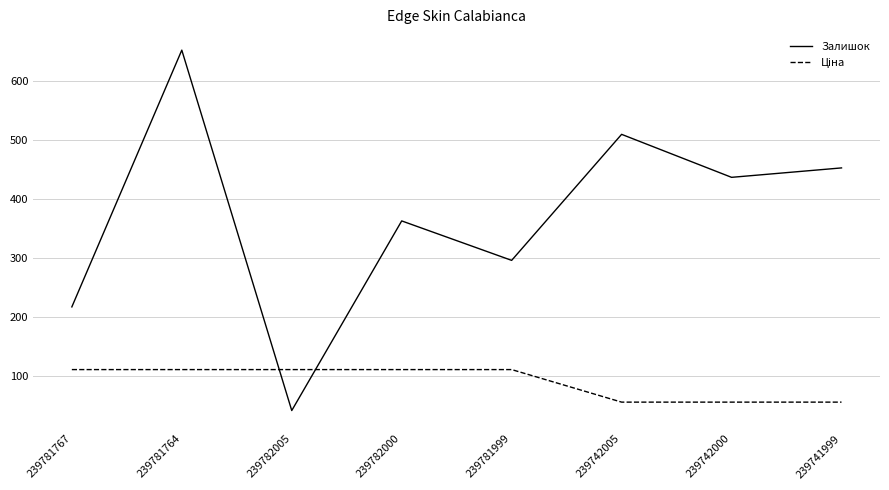

Which series changed the most between 239781767 and 239781764?

Залишок